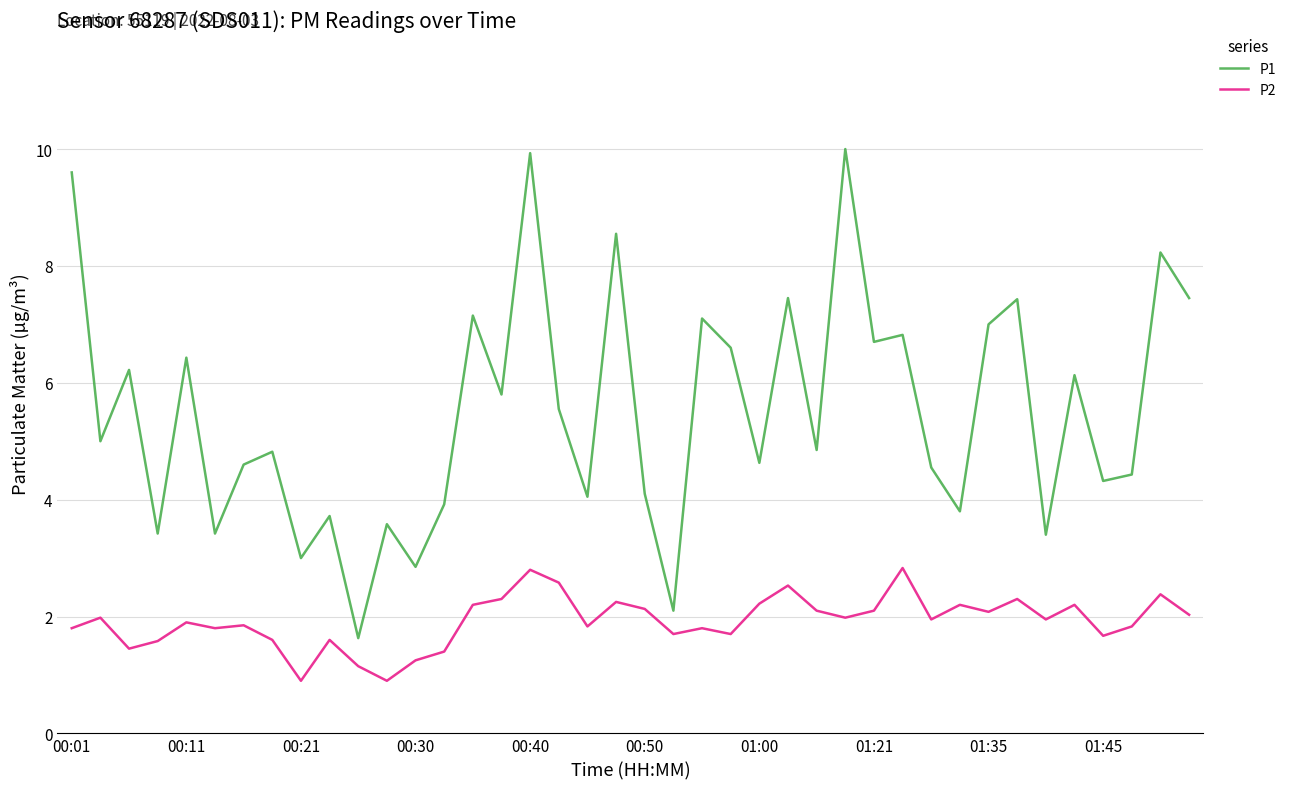

List the series in order of their overall mean, highest first.

P1, P2